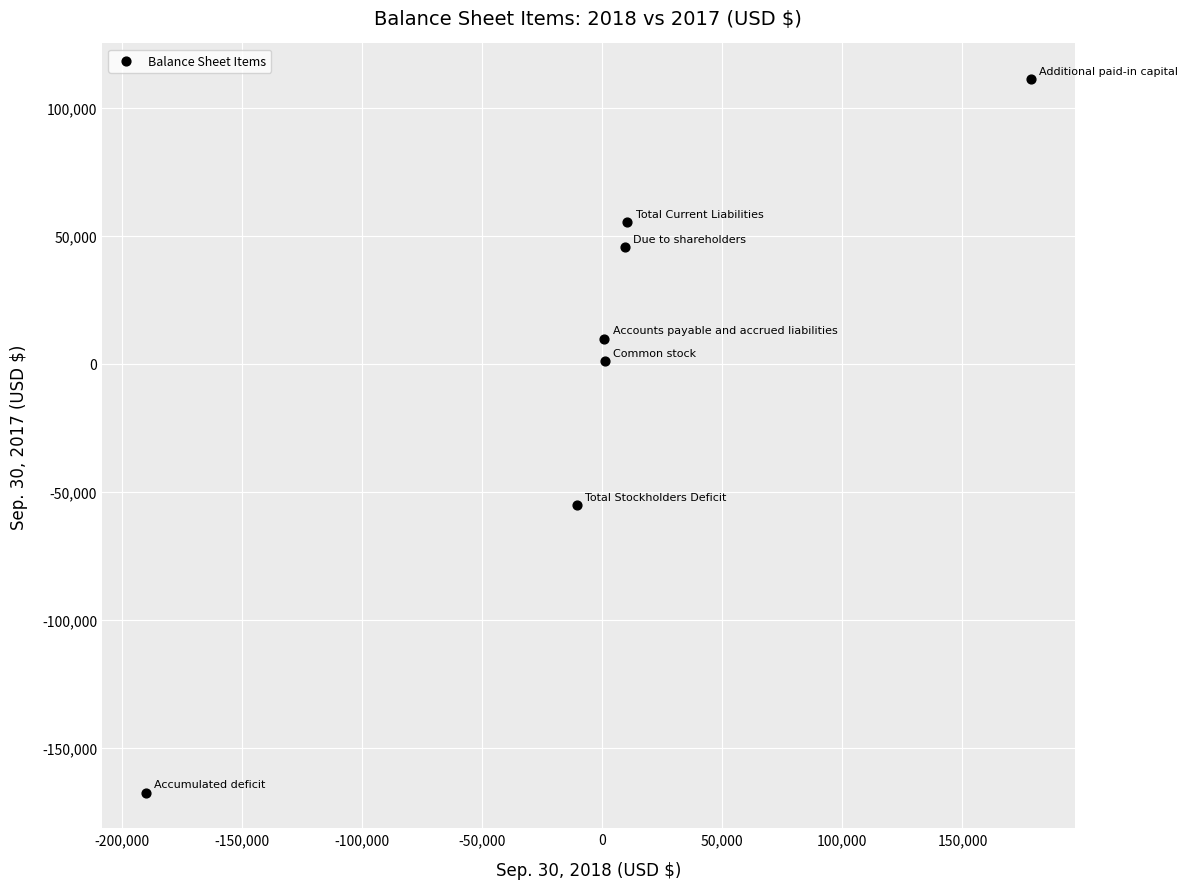

What is the range of X values (max minus min)?

368246